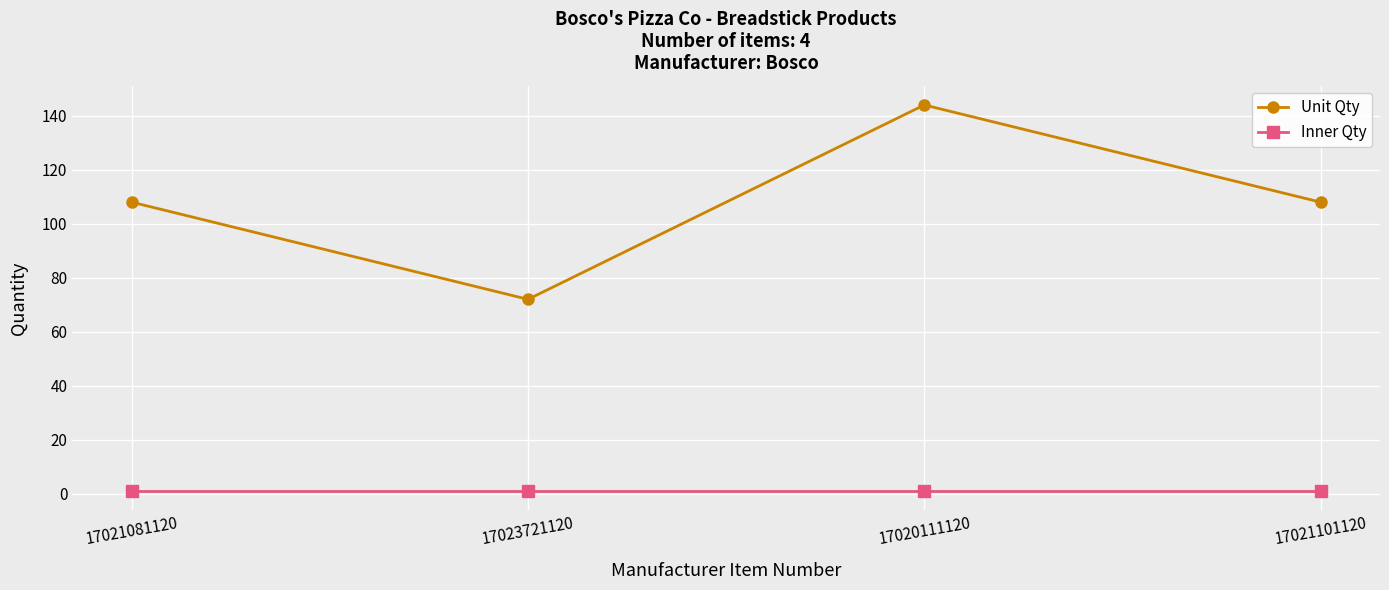

What is the average value of the Unit Qty series?

108